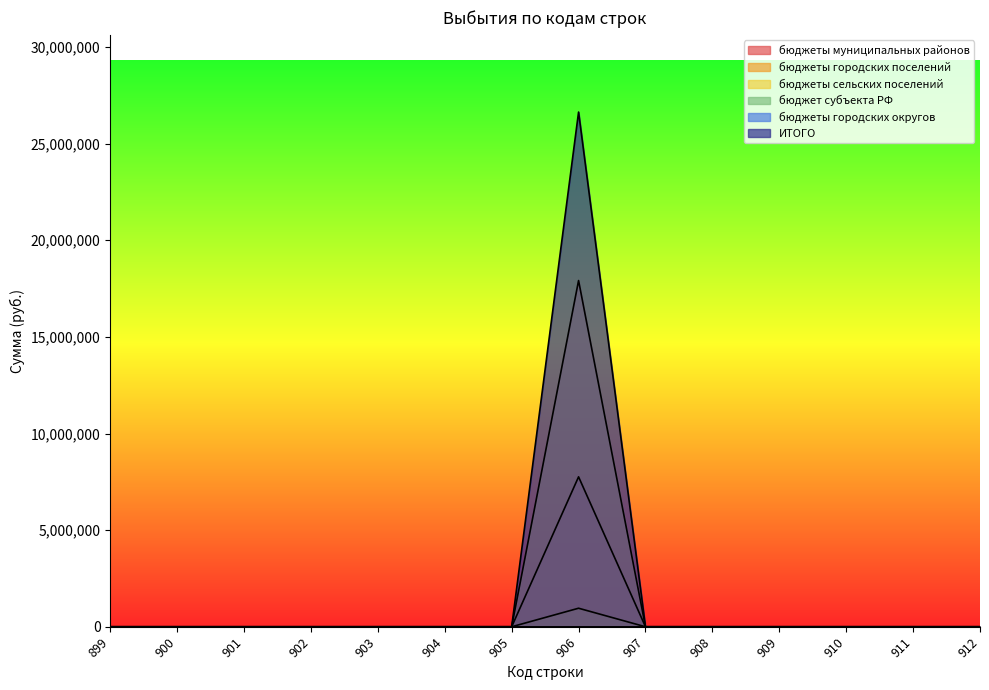

At which category is the sum across all series the highest?

906